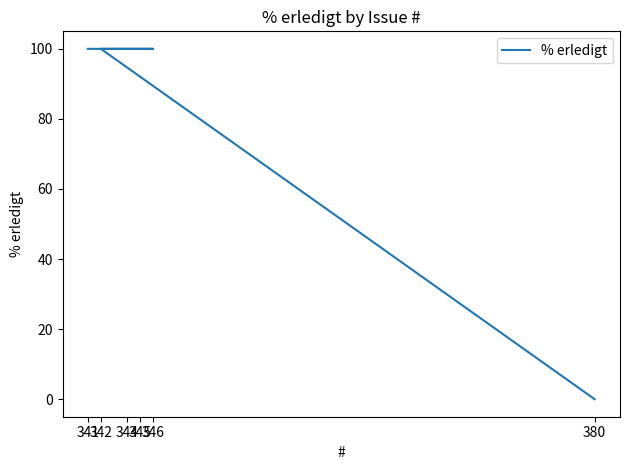

Which has a higher value, 345 or 341?

345